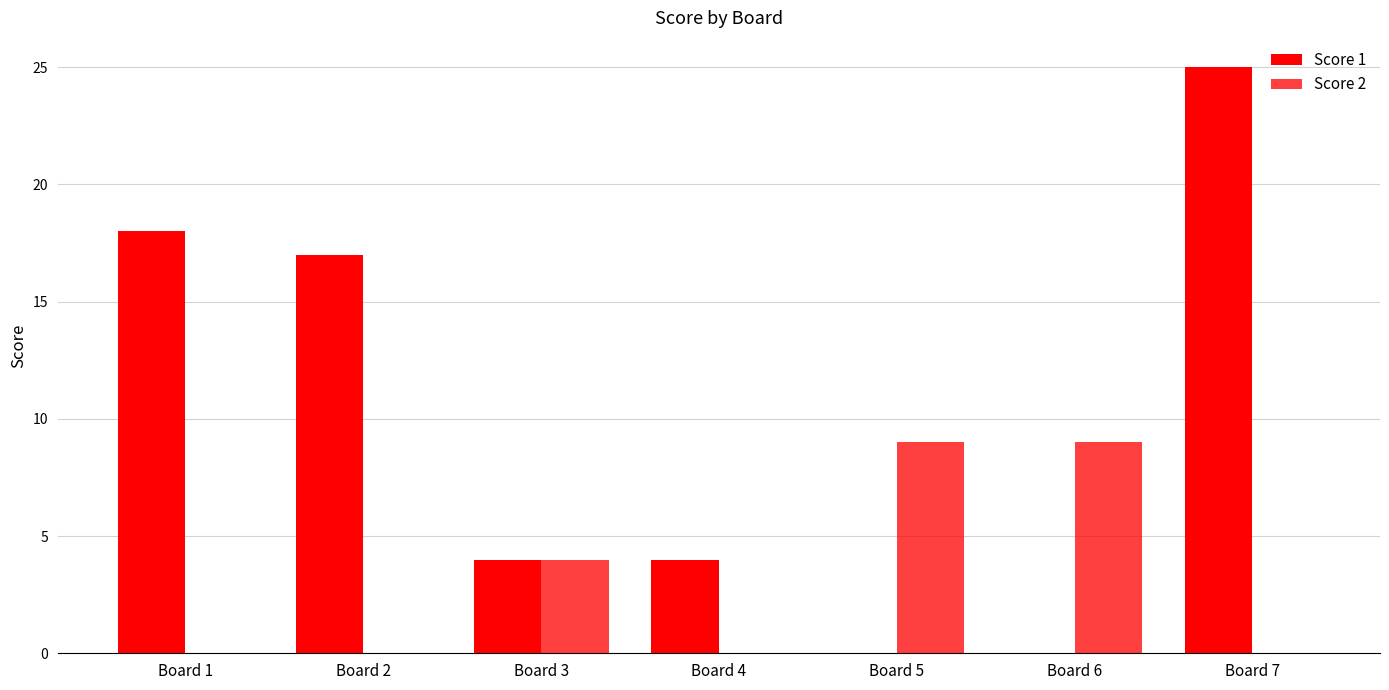

Which series has the largest total across all categories?

Score 1